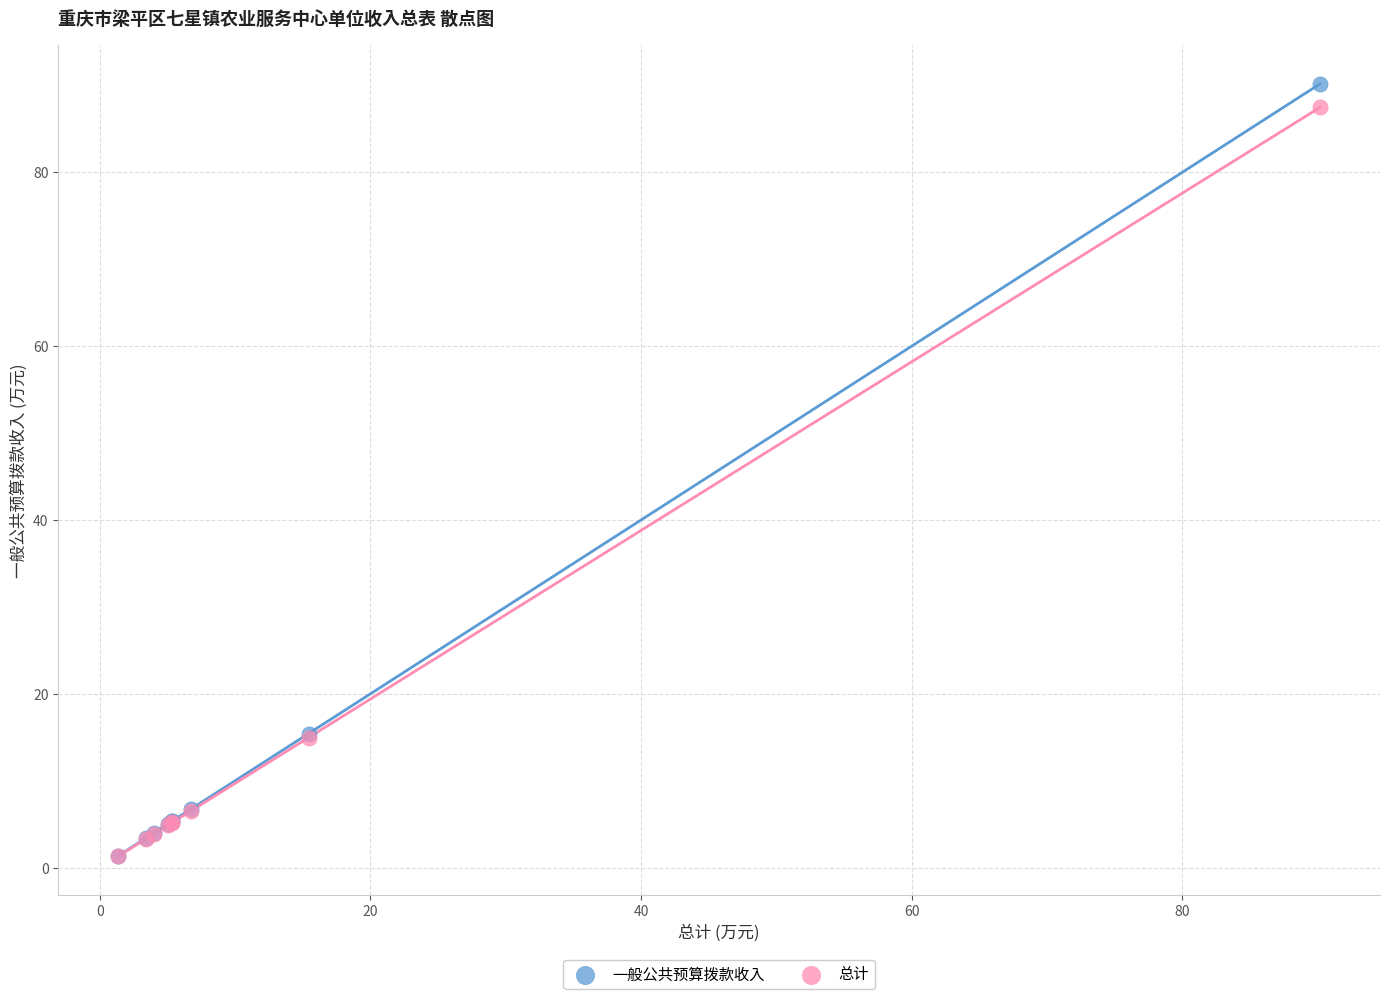

What are all the series names shown in the legend?

一般公共预算拨款收入, 总计